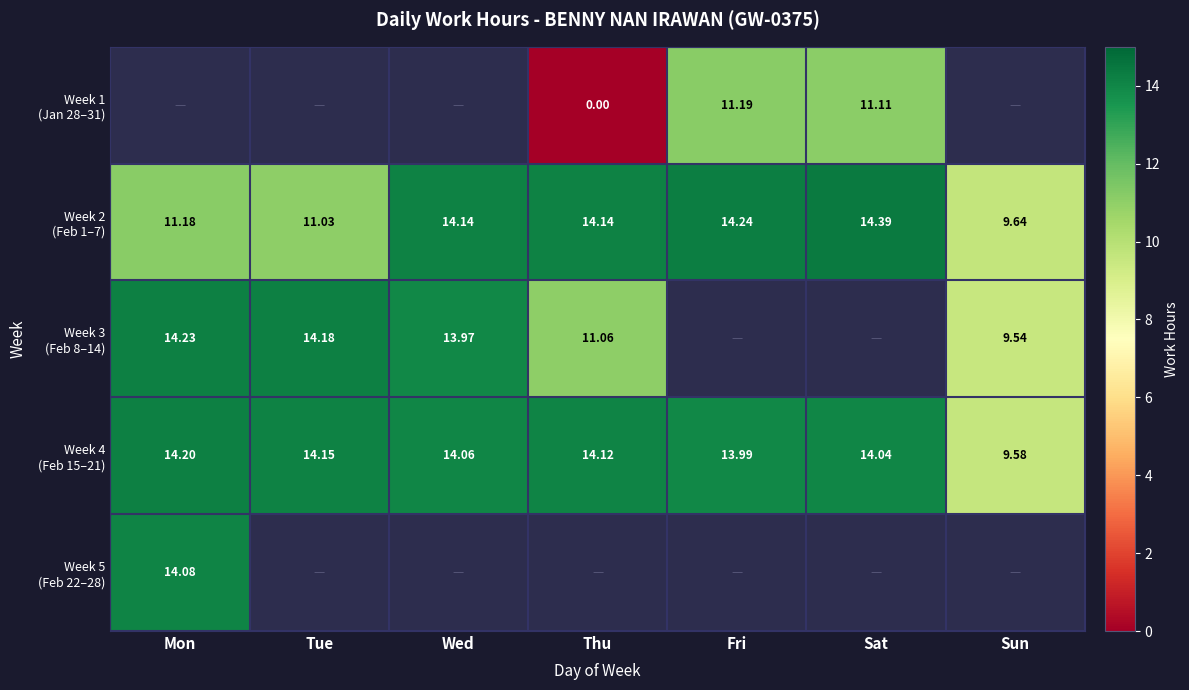

Between Tue and Sat, which series saw the biggest shift?

Week 2 (Feb 1–7)